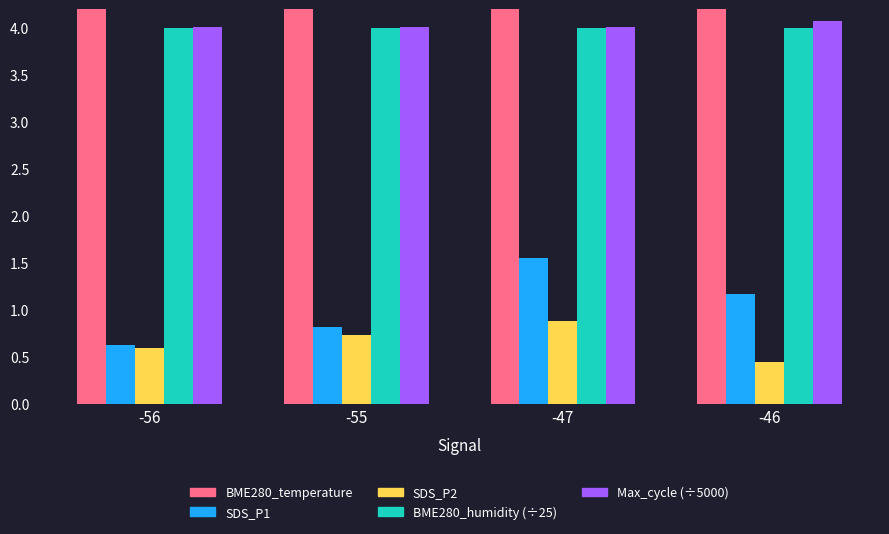

What is the difference between the SDS_P1 values at -55 and -47?

0.7